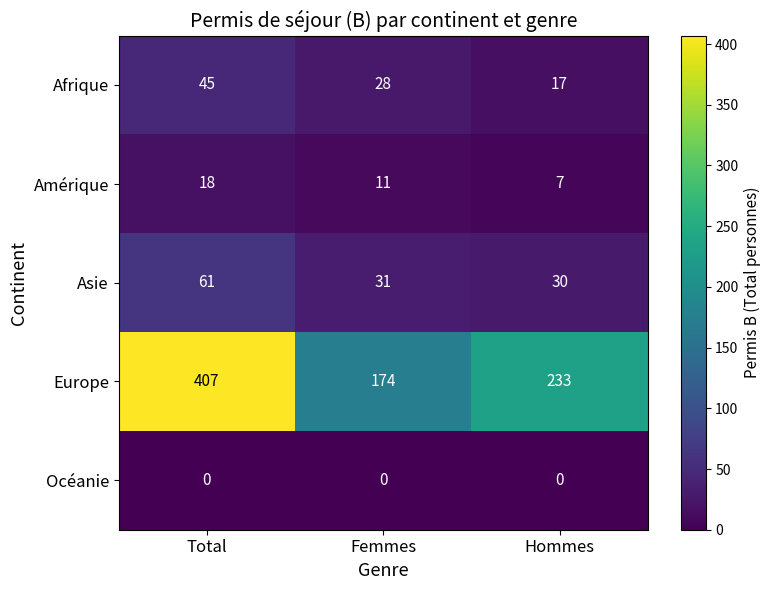

What is the average value of the Afrique series?

30